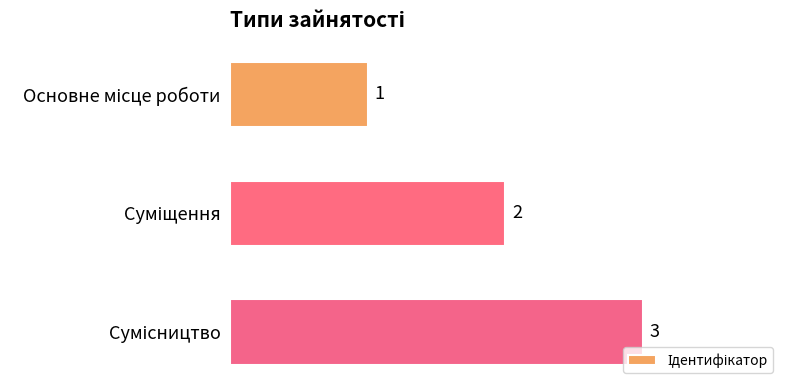

What is the average value?

2